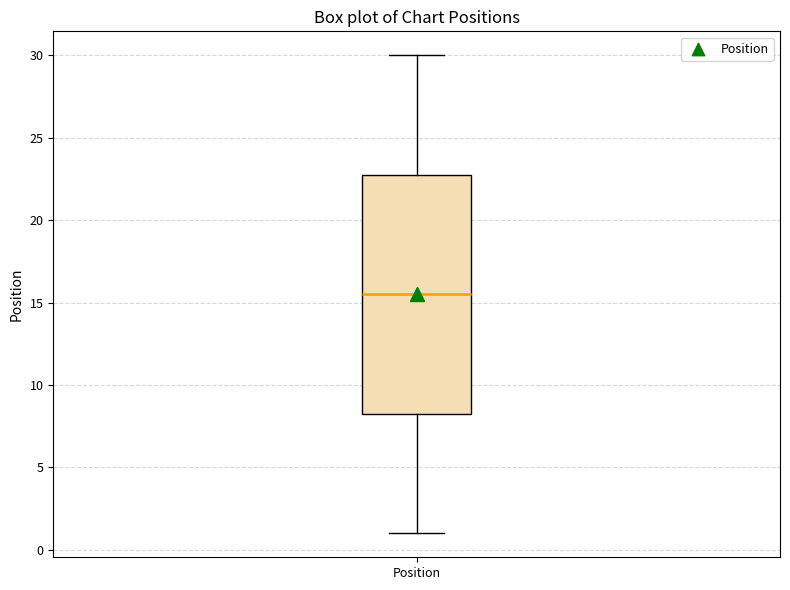

Where does the lower whisker of the box for Position end on the y-axis? The values are not printed on the chart, so give them approximately, as read against the axis.

1.0